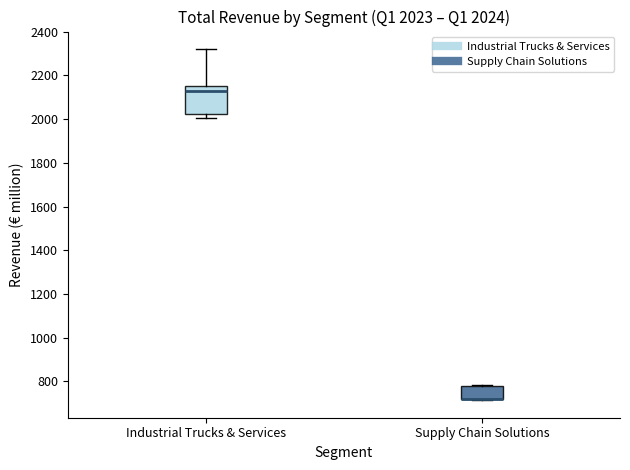

Comparing the boxes themselves (not the whiskers), which one is the tallest?

Industrial Trucks & Services